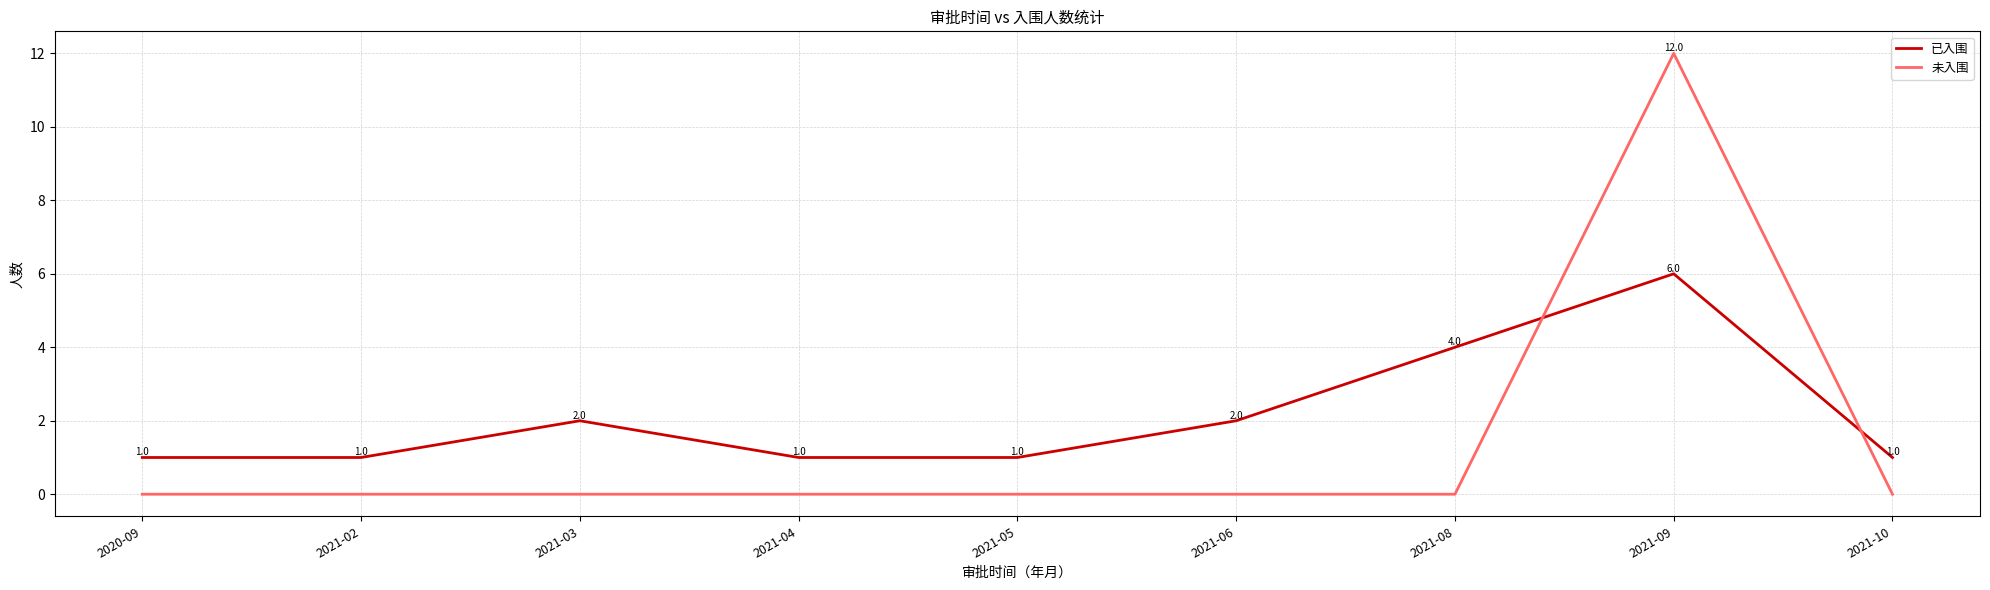

Which series has the largest range (max minus min)?

未入围